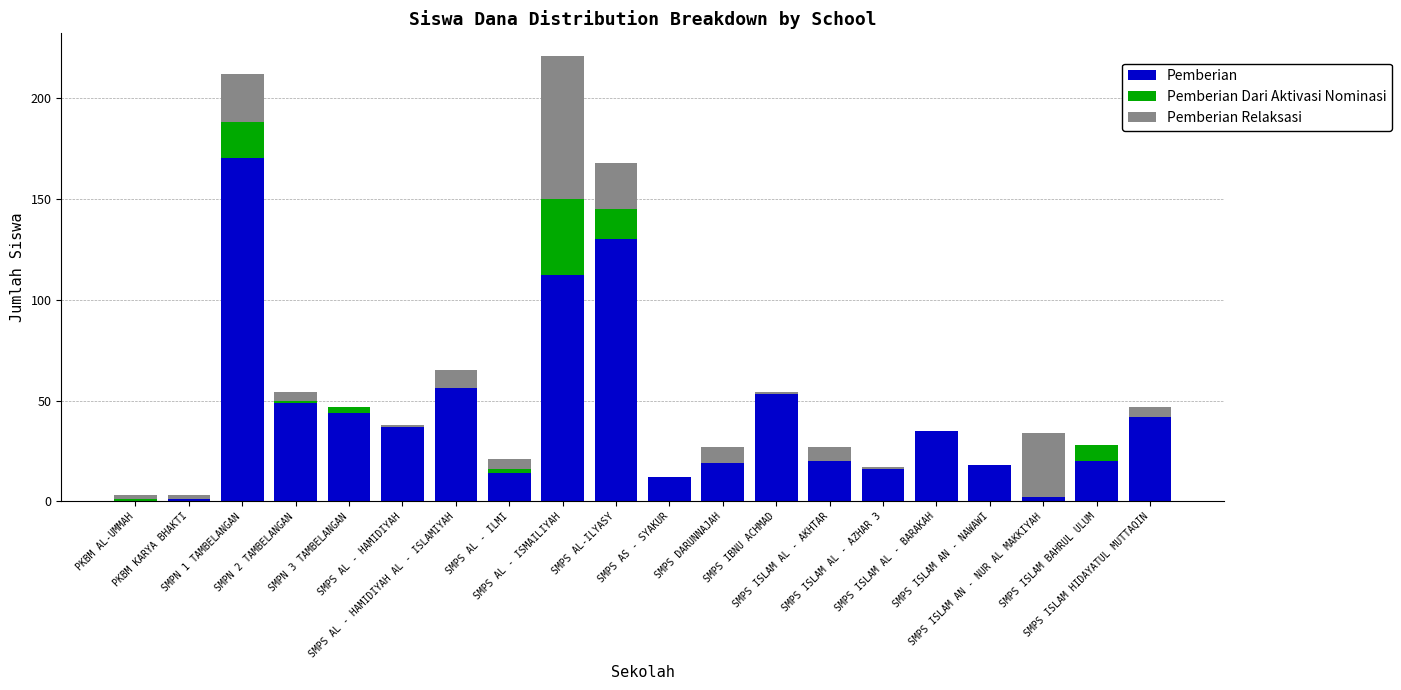

What is the sum of all Pemberian values?

850